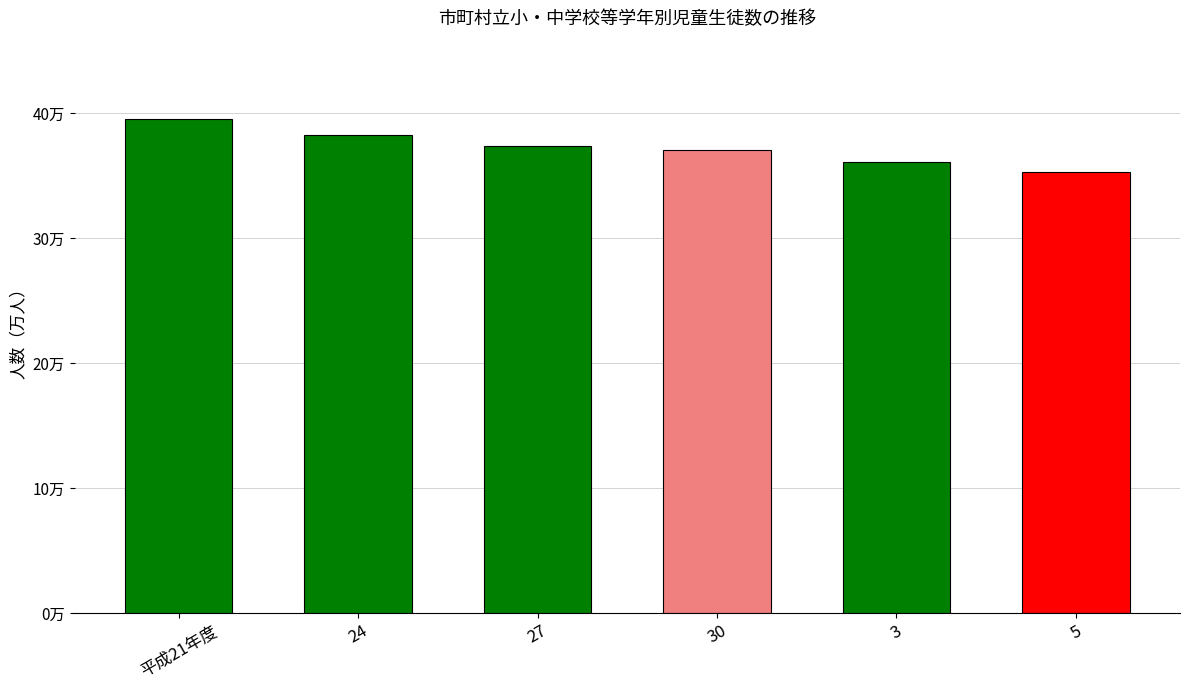

How many data points are above 373699?

2